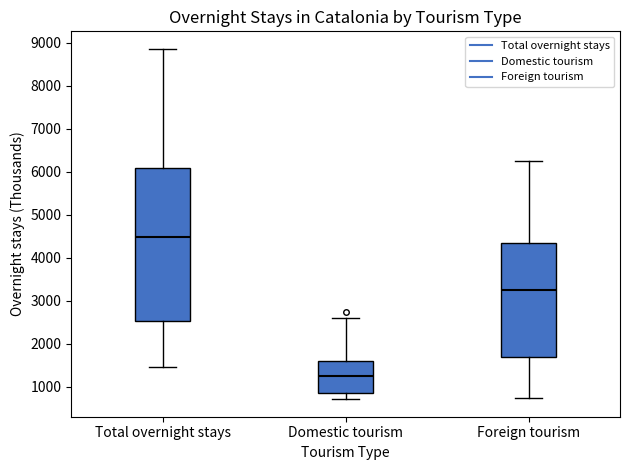

Reading left to right, read every box against the y-axis: the position of its median line, the range the box covers, and the ends of its whiskers. The values are not printed on the chart, so give them approximately, as read against the axis.

Total overnight stays: median 4500, box 2500 to 6100, whiskers 1500 to 8900
Domestic tourism: median 1300, box 900 to 1600, whiskers 700 to 2600
Foreign tourism: median 3300, box 1700 to 4300, whiskers 700 to 6300